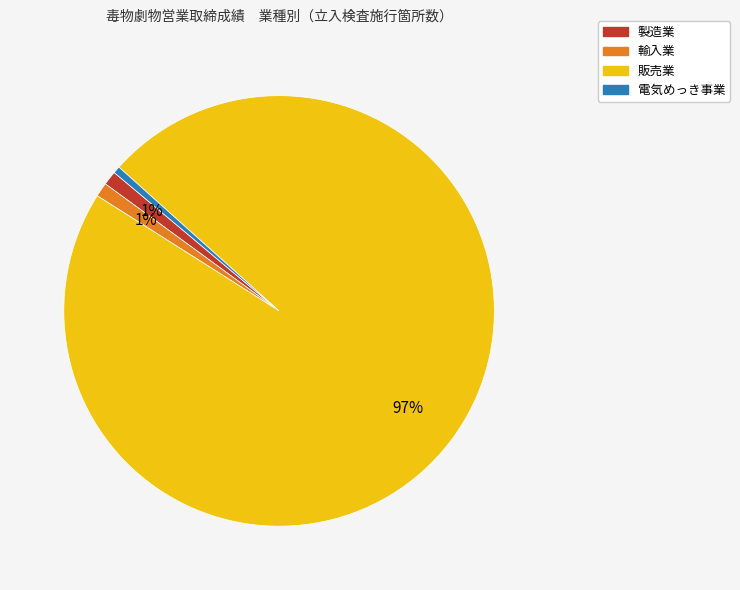

How many segments does this pie chart have?

4